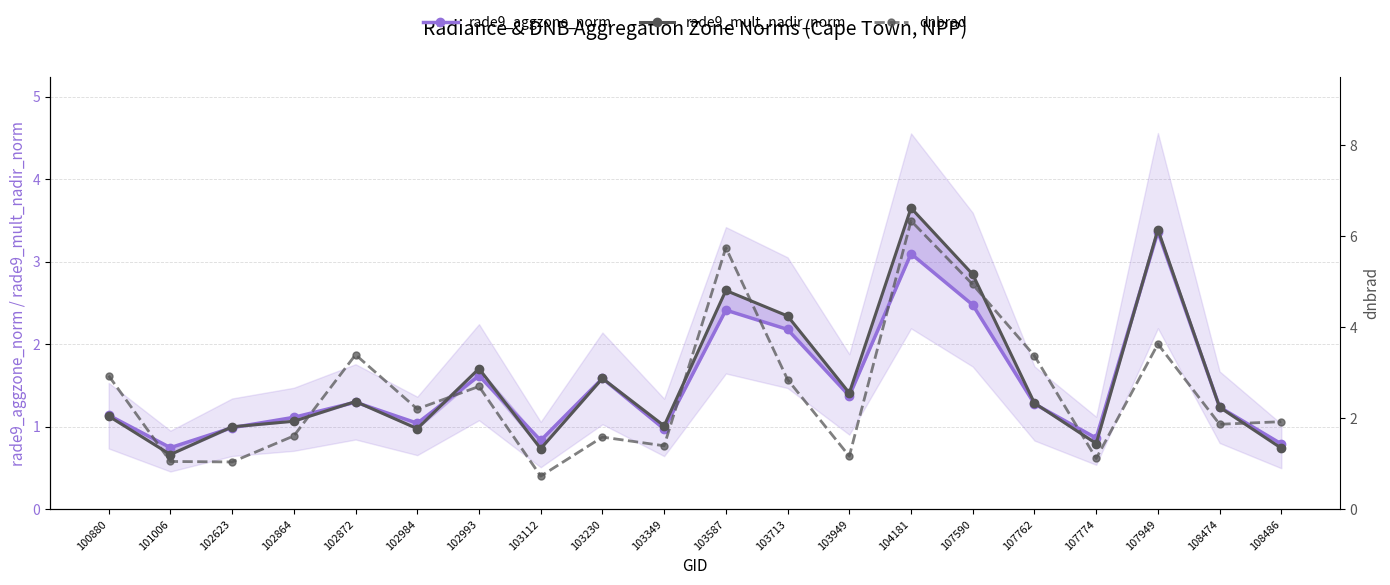

The value of dnbrad at 107774 is 1.1. True or false?

True